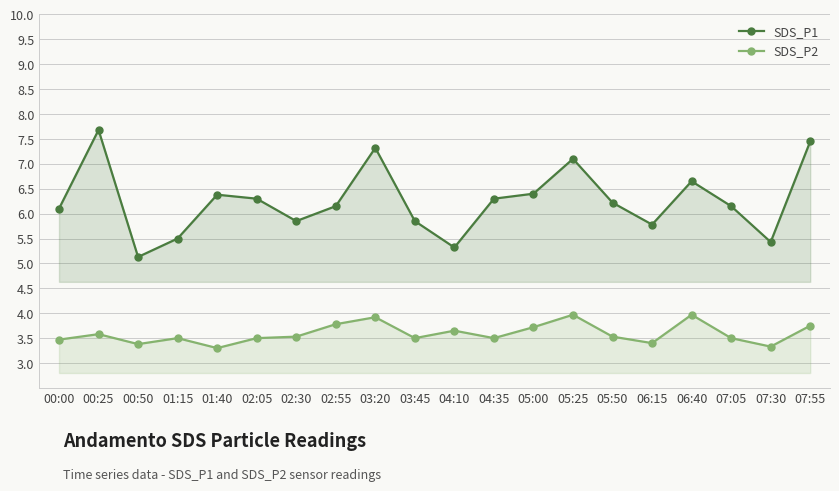

Where is the first local maximum for SDS_P2?

00:25